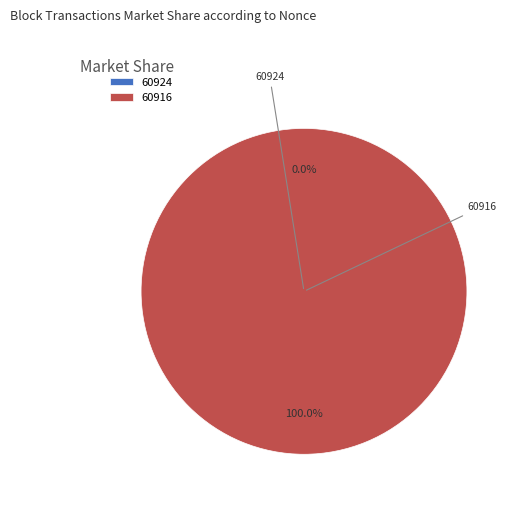

How many segments does this pie chart have?

2